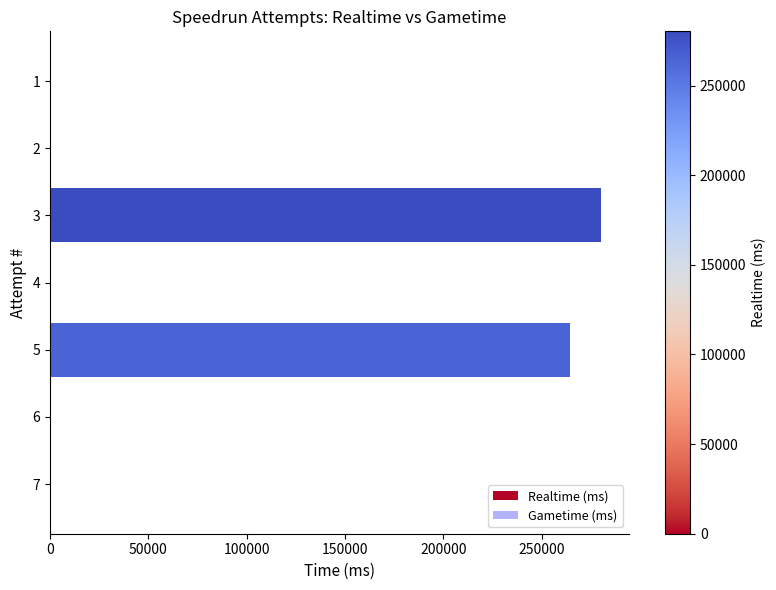

Is it true that the value at 3 is 280218?

True